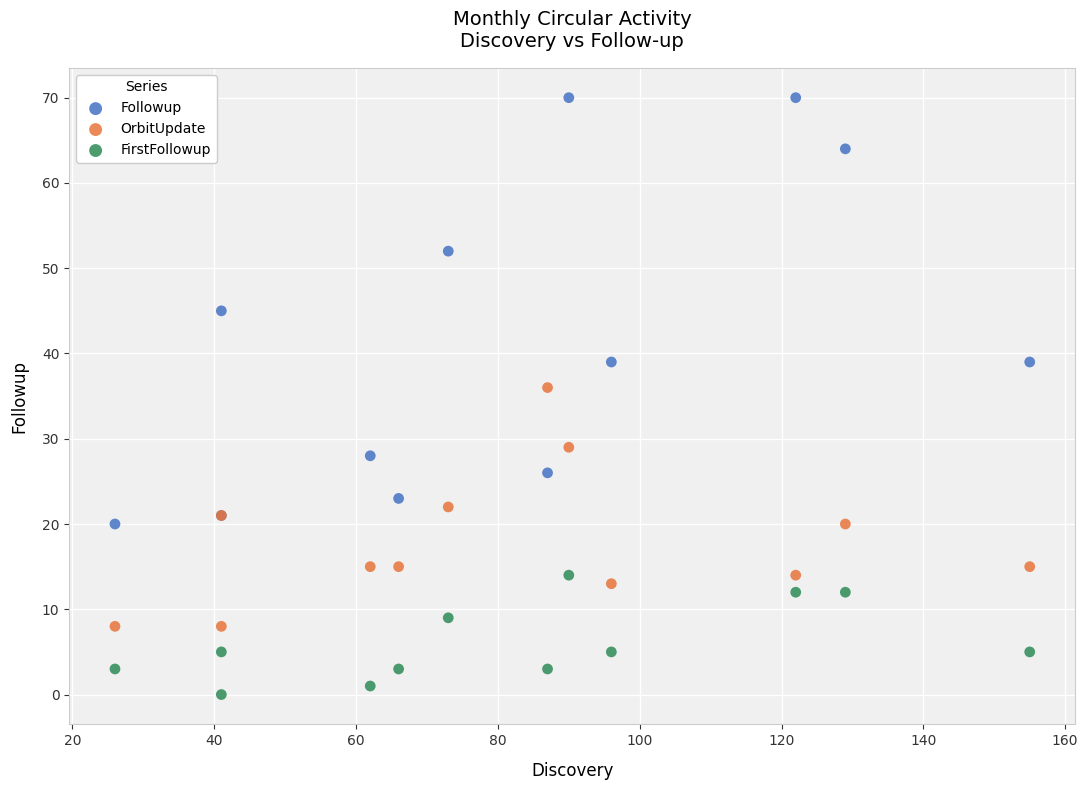

Across all series, what Y value is closest to 35?

36